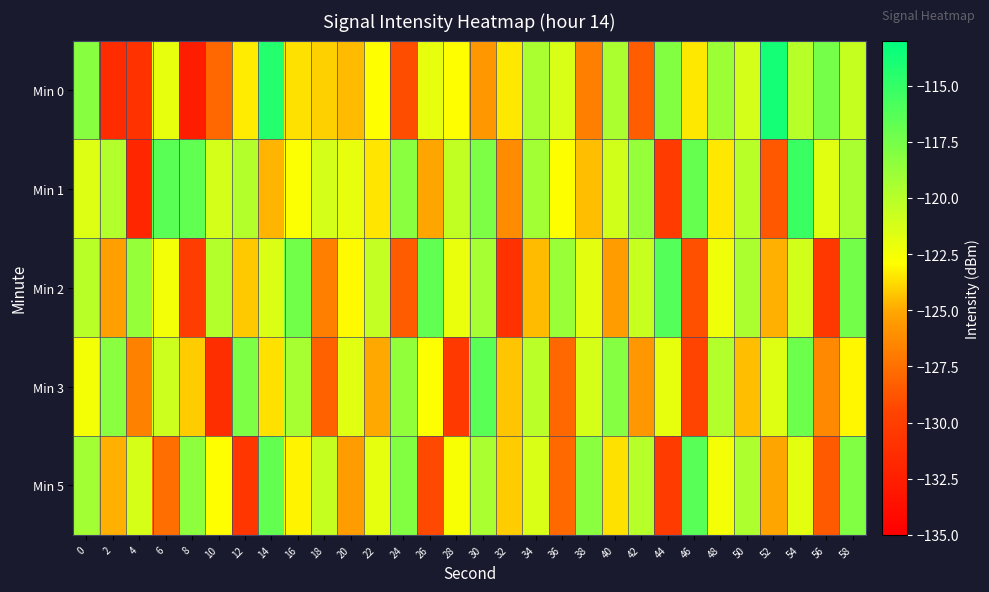

Reading left to right, transcribe all the data shown in this chart.

Min 0: 0=-118.2	2=-131.5	4=-130.9	6=-121.9	8=-132.7	10=-127.9	12=-123.3	14=-114.4	16=-123.6	18=-124.0	20=-124.6	22=-122.9	24=-129.1	26=-122.0	28=-122.9	30=-125.7	32=-123.4	34=-119.5	36=-121.4	38=-126.8	40=-119.6	42=-128.4	44=-118.0	46=-123.4	48=-119.0	50=-121.2	52=-113.9	54=-120.0	56=-117.5	58=-120.6
Min 1: 0=-121.5	2=-119.8	4=-131.9	6=-116.5	8=-116.8	10=-121.2	12=-119.8	14=-124.7	16=-122.7	18=-121.2	20=-122.0	22=-123.5	24=-118.3	26=-125.1	28=-120.4	30=-117.8	32=-126.3	34=-119.2	36=-122.8	38=-124.5	40=-121.0	42=-118.7	44=-130.2	46=-116.9	48=-123.4	50=-120.1	52=-128.6	54=-115.3	56=-121.7	58=-119.5
Min 2: 0=-120.1	2=-125.3	4=-118.7	6=-122.4	8=-130.1	10=-119.8	12=-124.2	14=-121.5	16=-117.3	18=-126.8	20=-123.0	22=-120.5	24=-128.4	26=-116.7	28=-122.1	30=-119.3	32=-131.0	34=-124.6	36=-118.9	38=-121.8	40=-125.5	42=-120.7	44=-116.2	46=-128.9	48=-122.3	50=-119.6	52=-124.8	54=-121.1	56=-130.5	58=-117.4
Min 3: 0=-122.5	2=-118.3	4=-126.7	6=-120.9	8=-124.1	10=-131.3	12=-117.8	14=-123.6	16=-119.4	18=-128.2	20=-121.7	22=-125.0	24=-118.6	26=-122.8	28=-130.4	30=-116.5	32=-124.3	34=-120.2	36=-127.9	38=-121.3	40=-118.1	42=-125.7	44=-122.0	46=-129.6	48=-119.8	50=-124.5	52=-121.6	54=-117.2	56=-126.4	58=-123.1
Min 5: 0=-119.2	2=-124.8	4=-121.3	6=-127.6	8=-118.5	10=-122.9	12=-130.7	14=-116.8	16=-123.2	18=-120.6	20=-125.4	22=-121.9	24=-118.0	26=-129.3	28=-122.7	30=-119.5	32=-124.1	34=-121.4	36=-127.8	38=-118.3	40=-123.6	42=-120.0	44=-130.2	46=-116.4	48=-122.5	50=-119.7	52=-125.1	54=-121.8	56=-128.5	58=-117.9